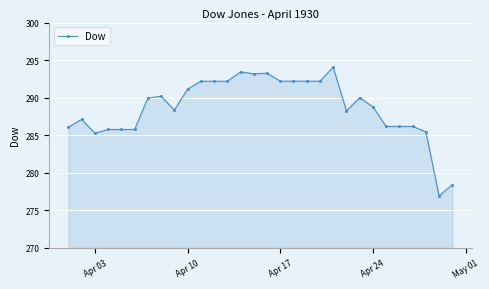

What is the greatest value displayed?

294.1